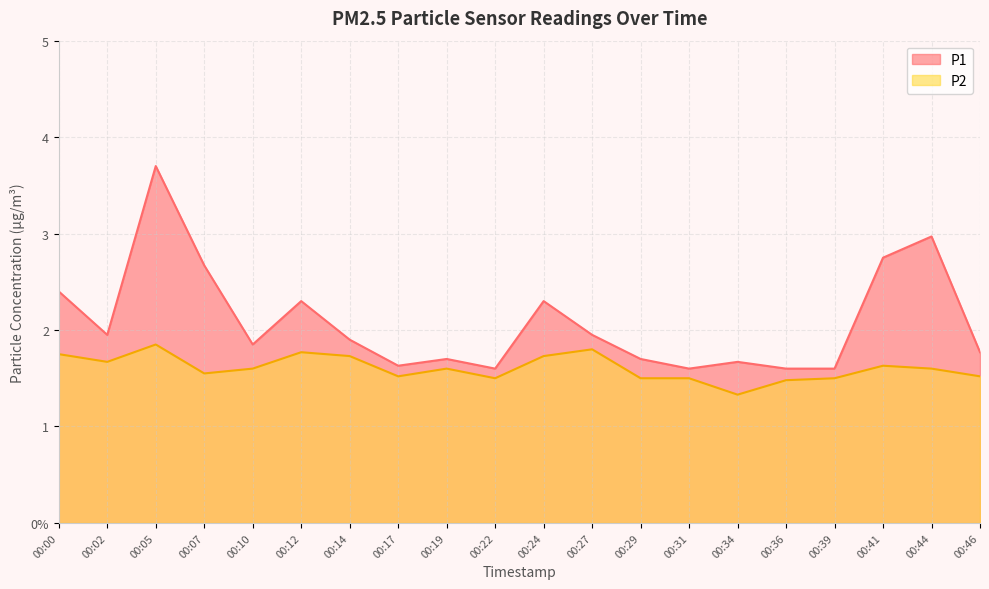

Does the chart have visible grid lines?

Yes